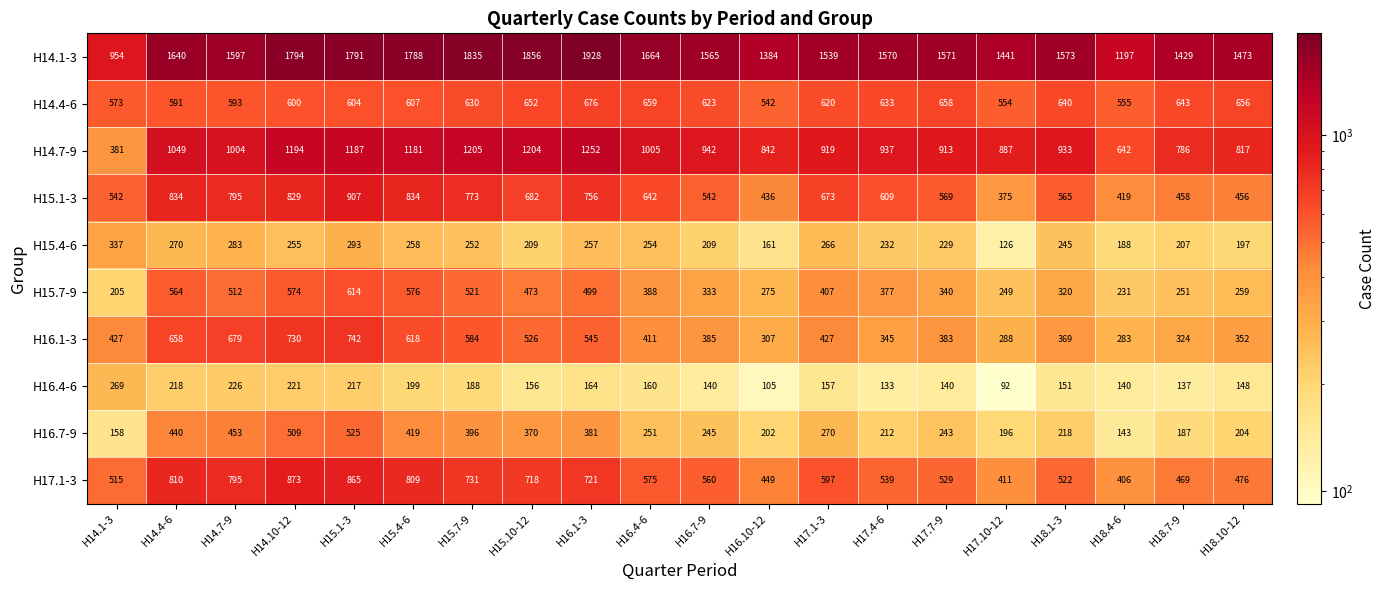

What is the greatest value displayed?

1928